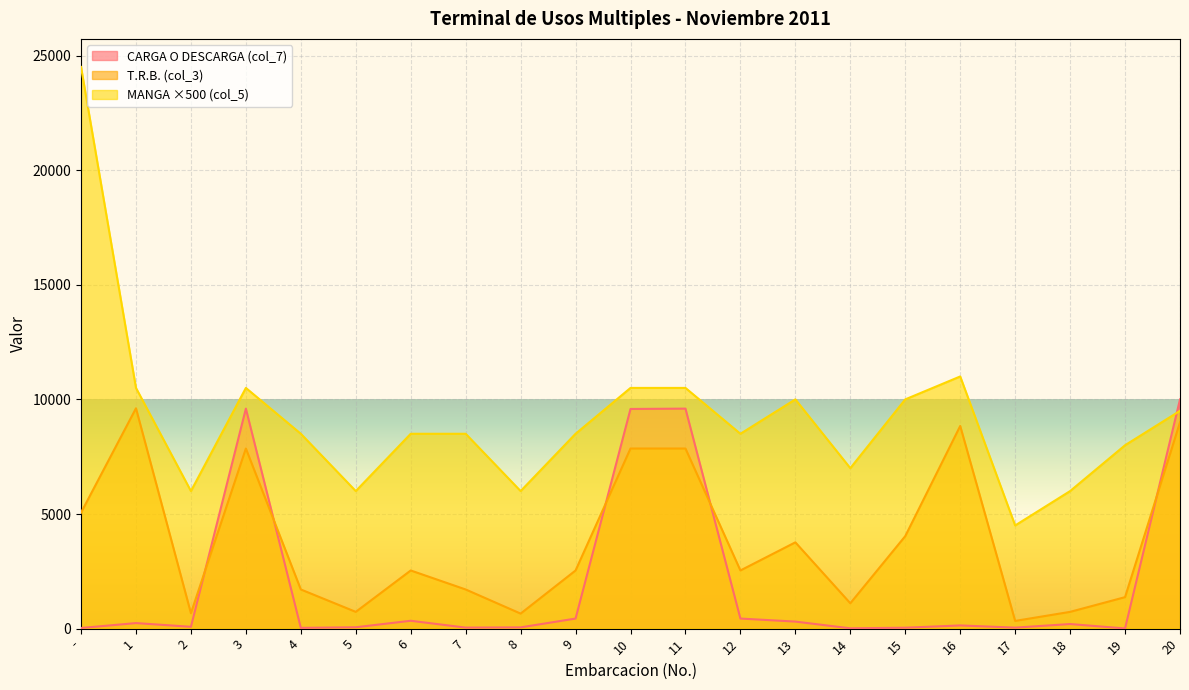

Which series has the largest total across all categories?

MANGA ×500 (col_5)